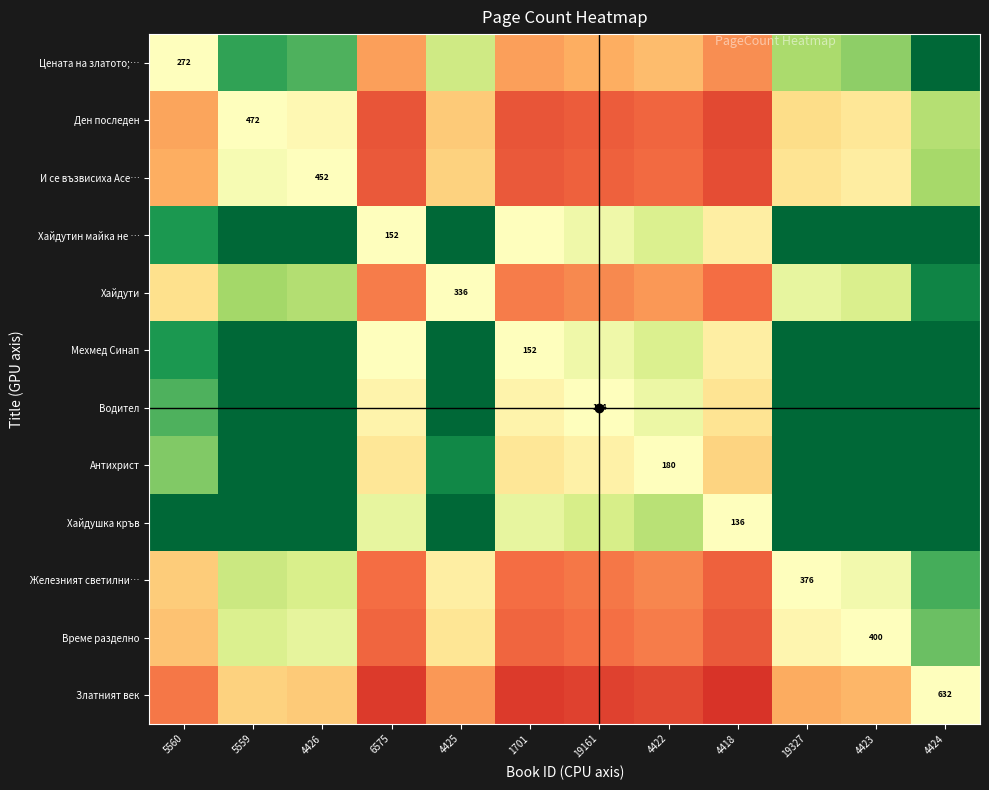

Is it true that Хайдутин майка не … equals 1.2 at 4423?

False